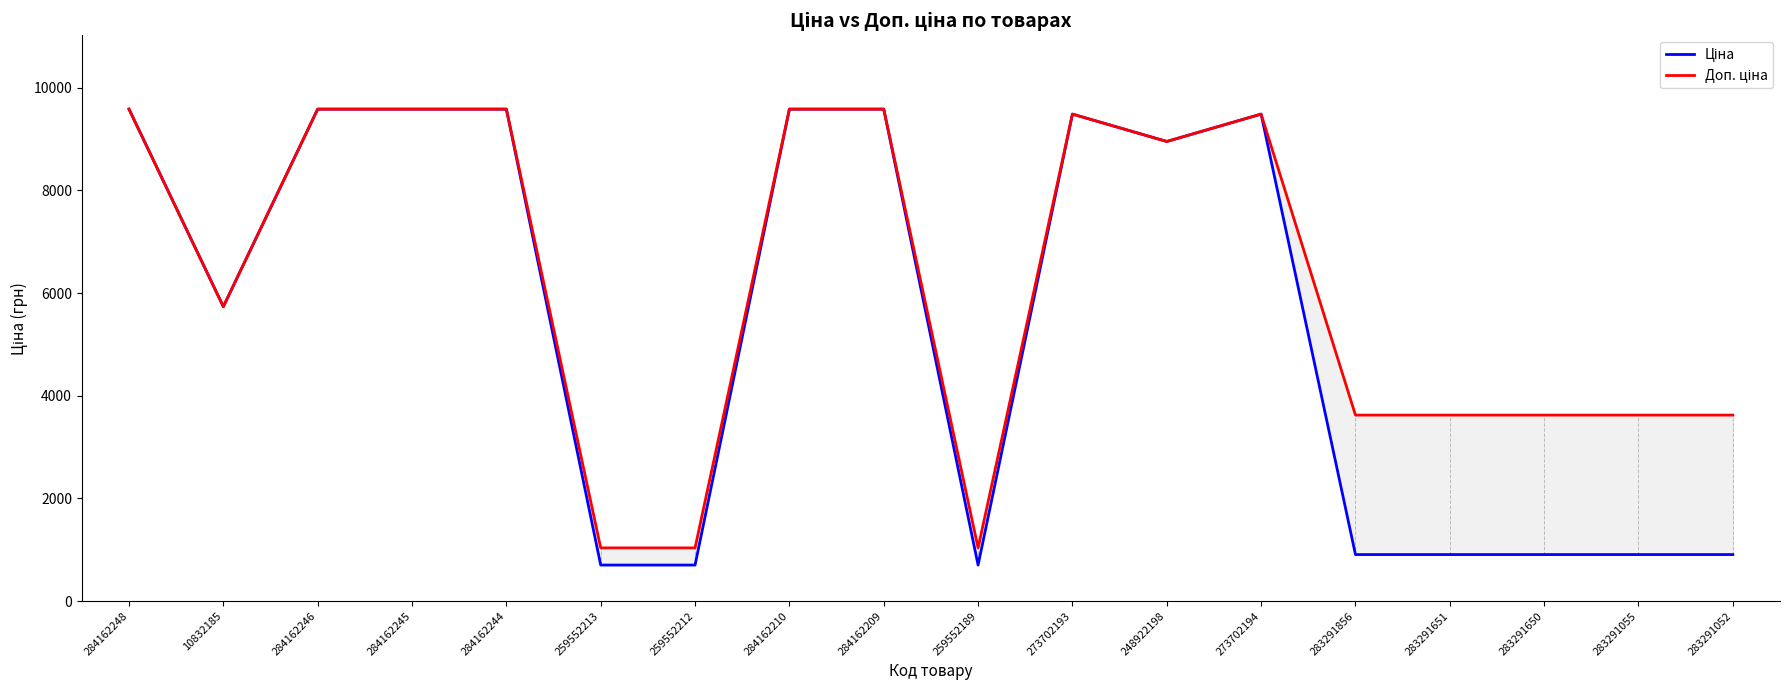

What is the label of the 9th point from the right?

259552189